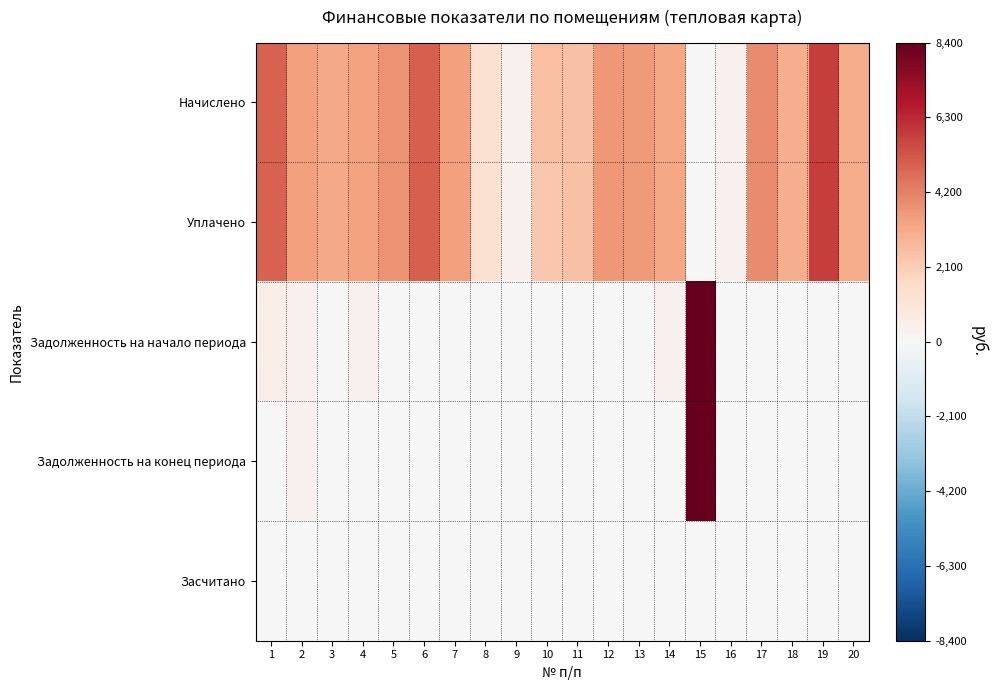

Which series has the largest total across all categories?

Начислено